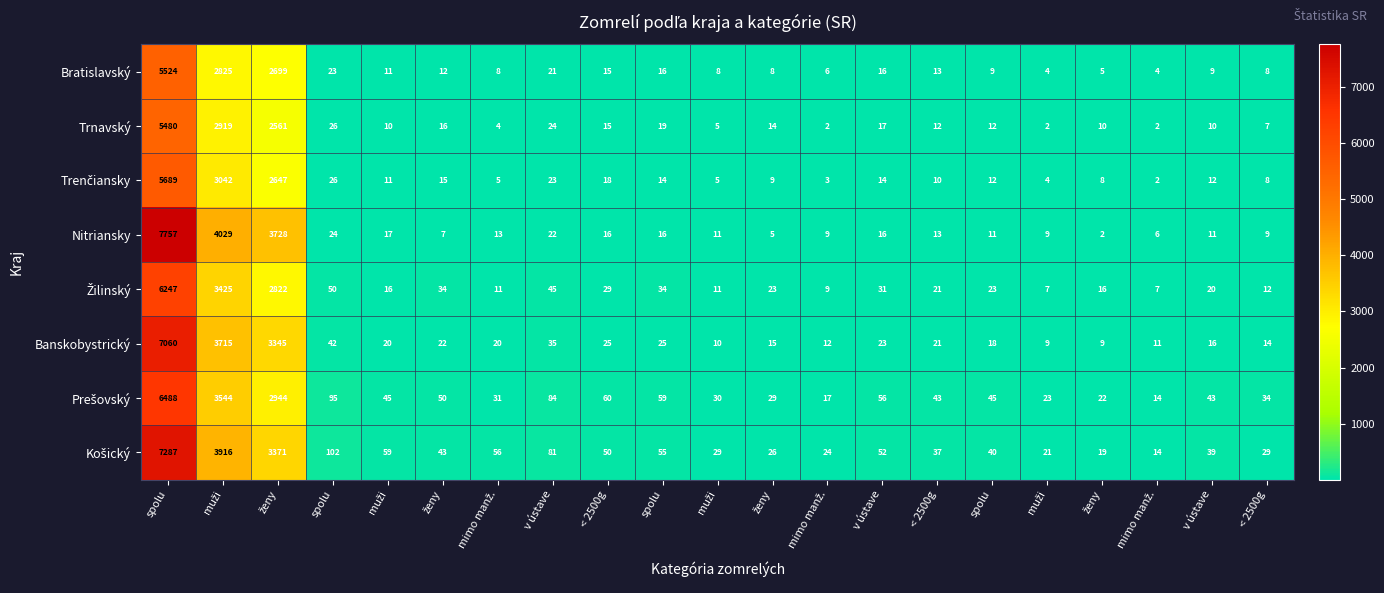

How many series are shown in this chart?

8